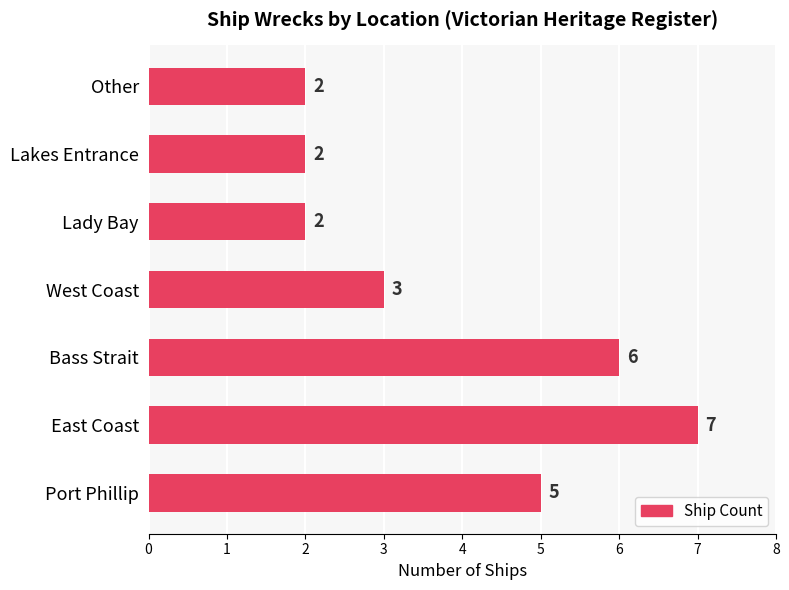

Reading top to bottom, extract all data points from this chart.

2	2	2	3	6	7	5